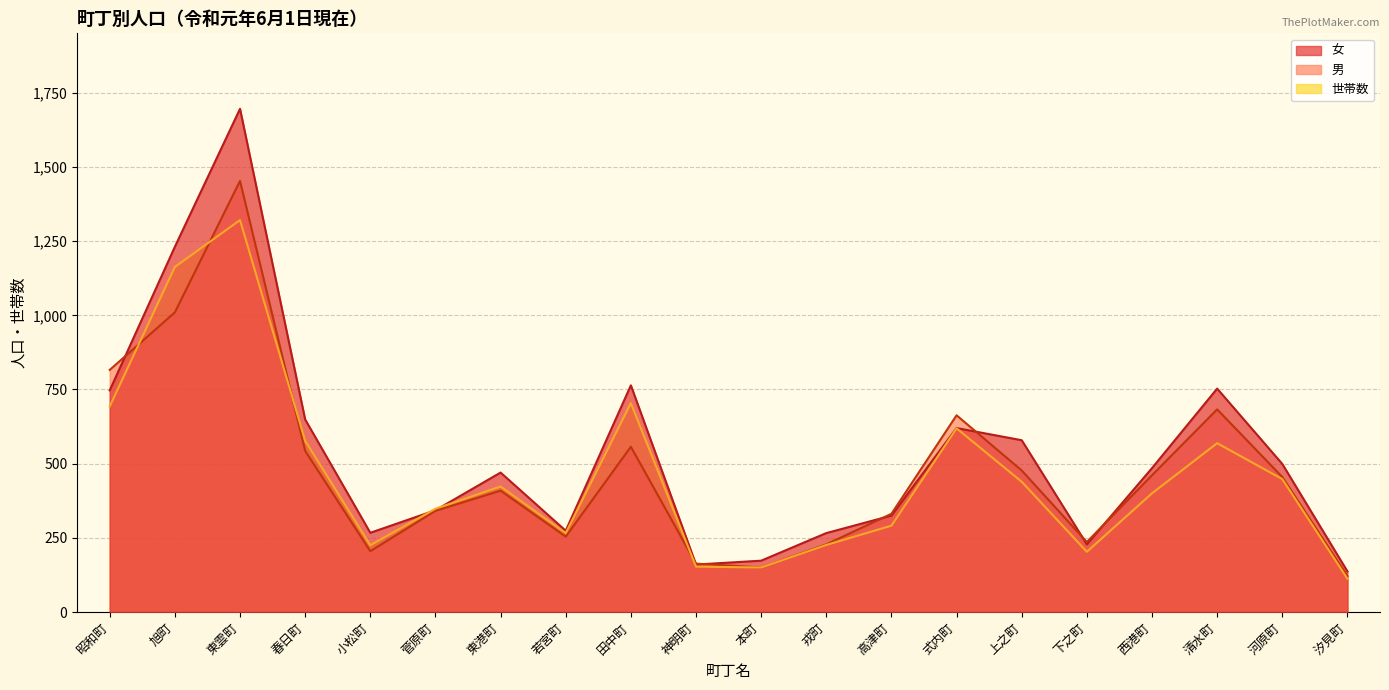

Rank the categories by 女 value from highest to lowest.

東雲町, 旭町, 田中町, 清水町, 昭和町, 春日町, 式内町, 上之町, 河原町, 西港町, 東港町, 菅原町, 高津町, 若宮町, 小松町, 戎町, 下之町, 本町, 神明町, 汐見町